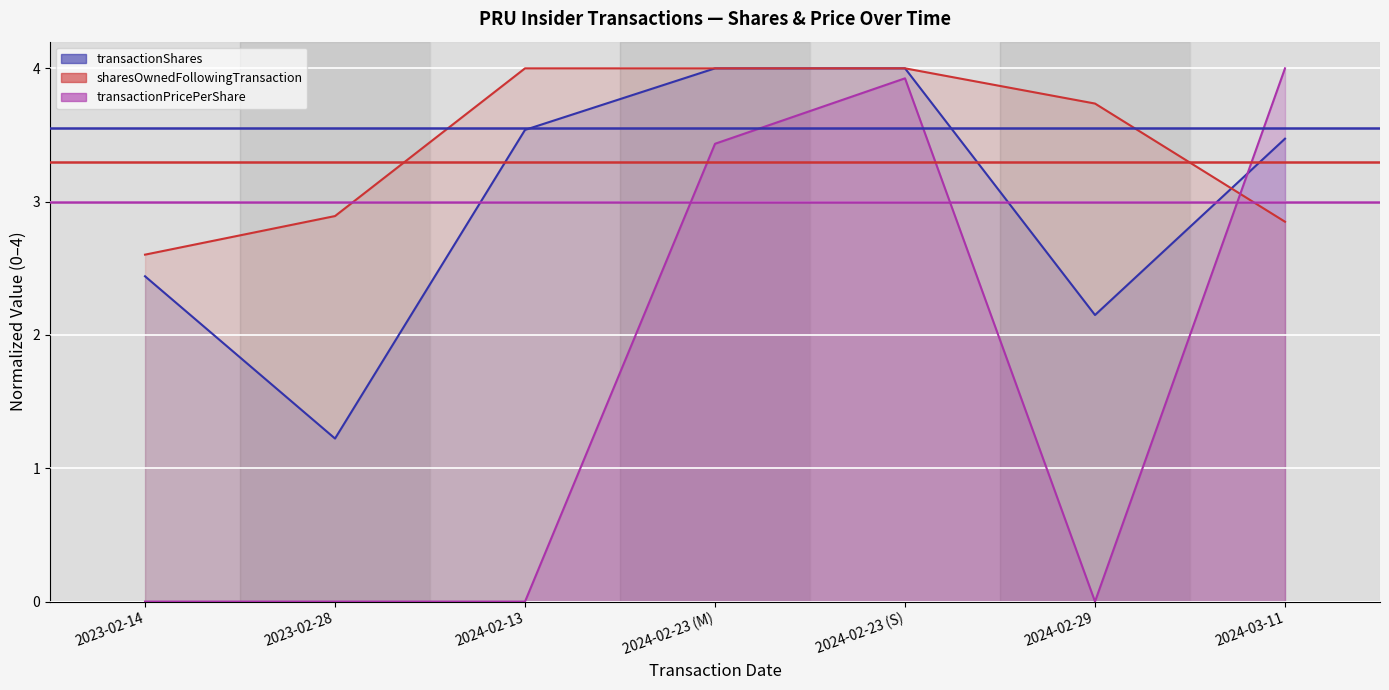

How many data points in sharesOwnedFollowingTransaction are less than 3?

3